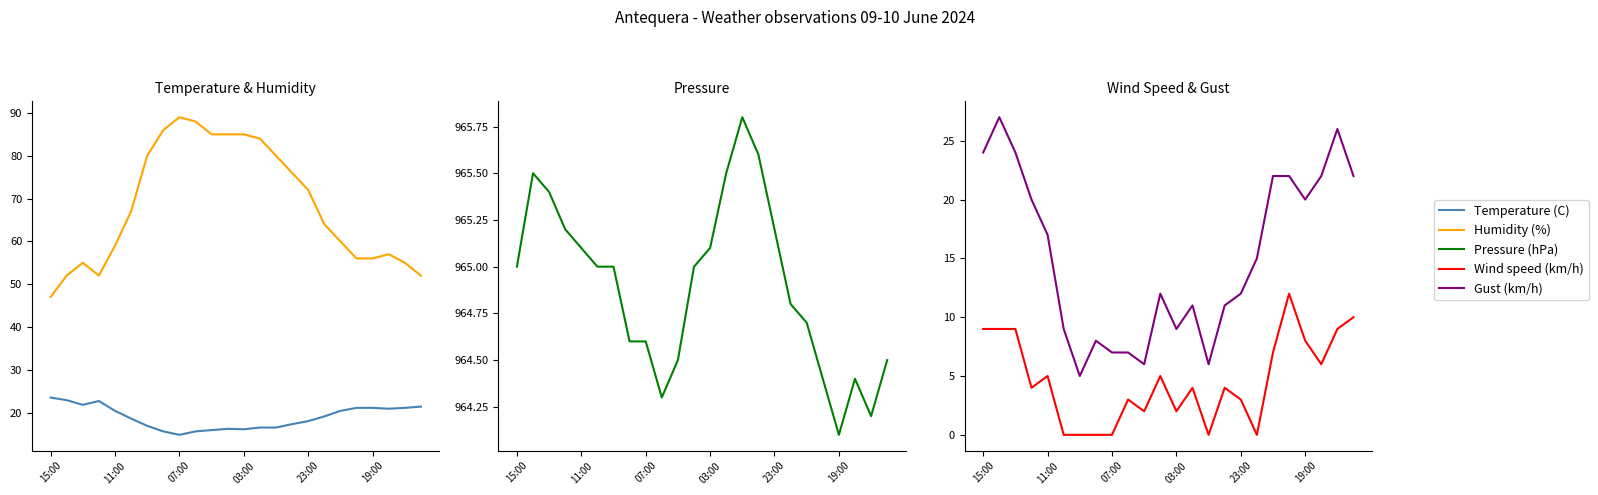

How many data points does each series have?

24